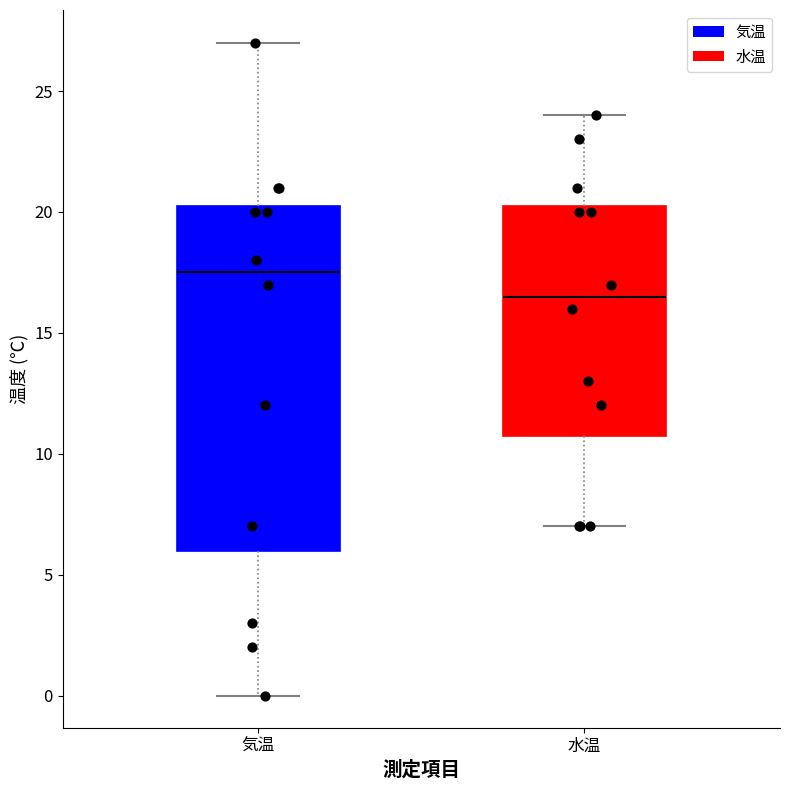

Reading left to right, transcribe this box plot: for each box, give where its median line is, the range the box spans, and where its two whiskers end, as read against the y-axis. The values are not printed on the chart, so give them approximately, as read against the axis.

気温: median 17.5, box 6.0 to 20.5, whiskers 0.0 to 27.0
水温: median 16.5, box 11.0 to 20.5, whiskers 7.0 to 24.0